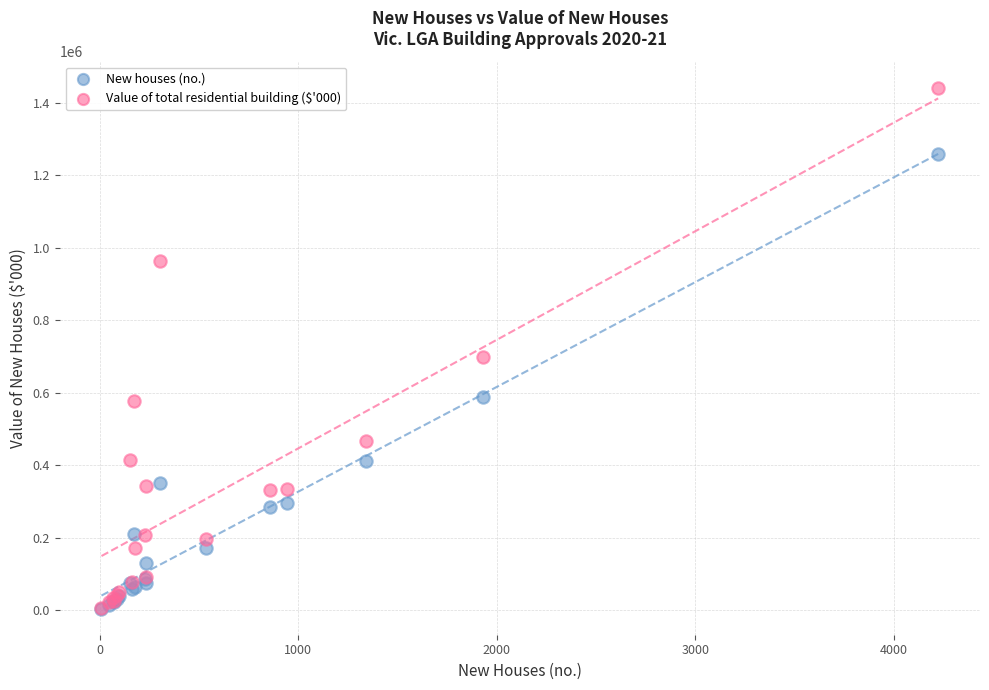

Across all series, what Y value is closest to 723073?

699238.4